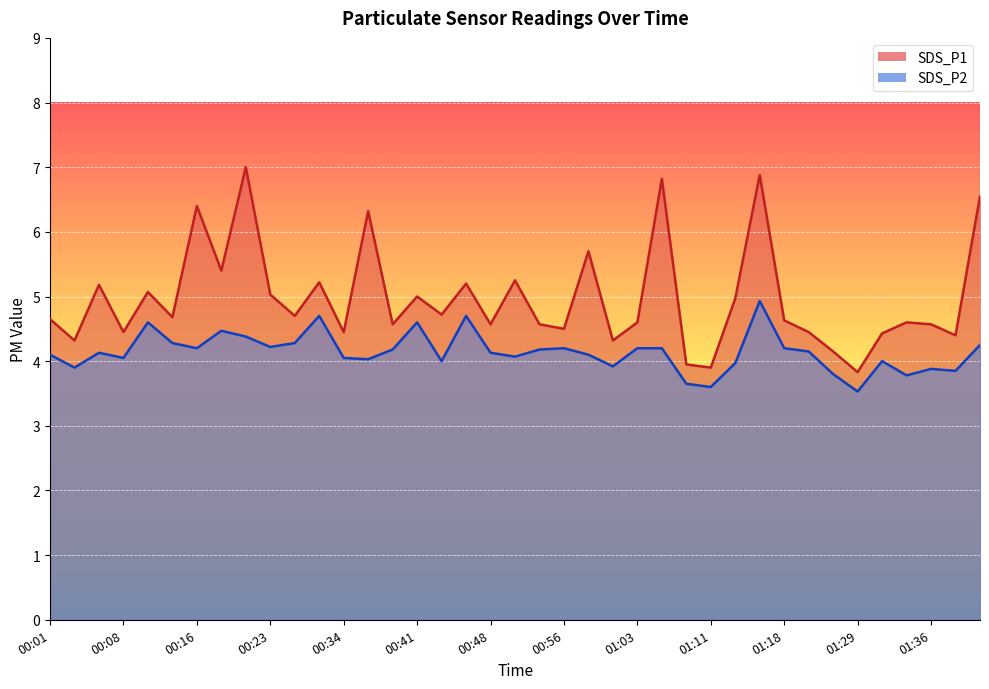

Between 00:31 and 01:39, which series saw the biggest shift?

SDS_P2